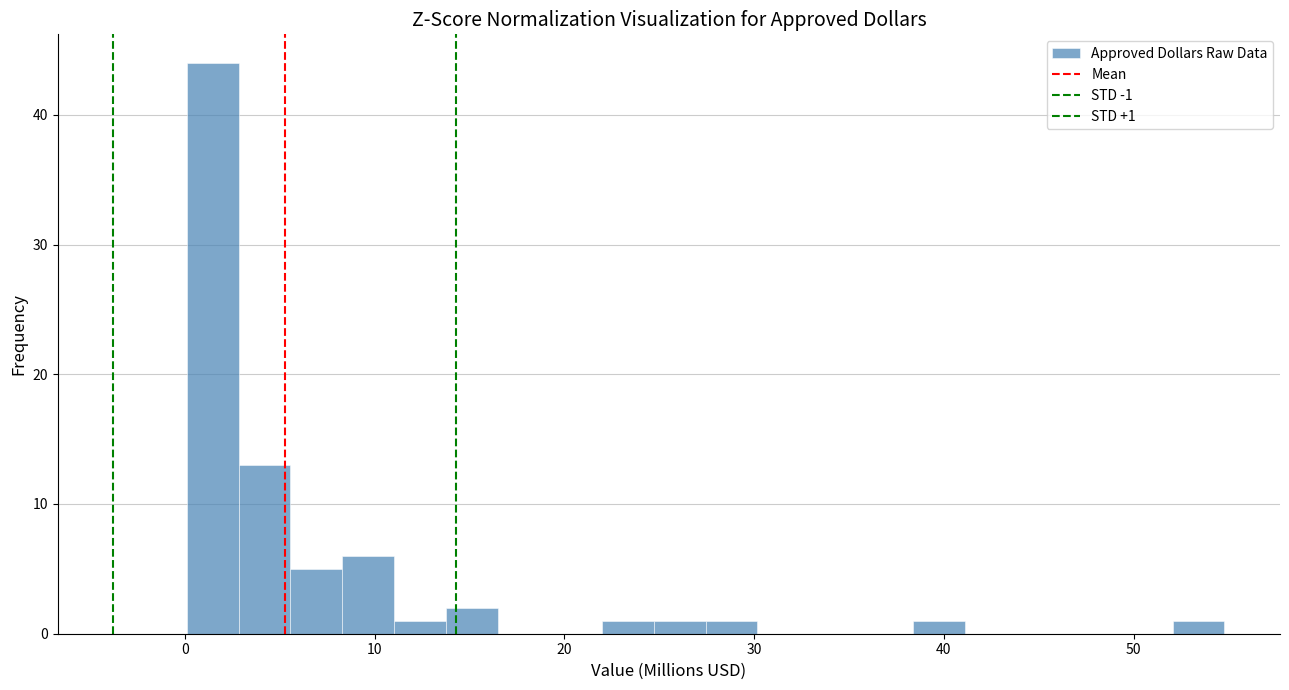

Around what value on the x-axis is the tallest bar? Give the approximate position of its centre, as read against the axis.

1